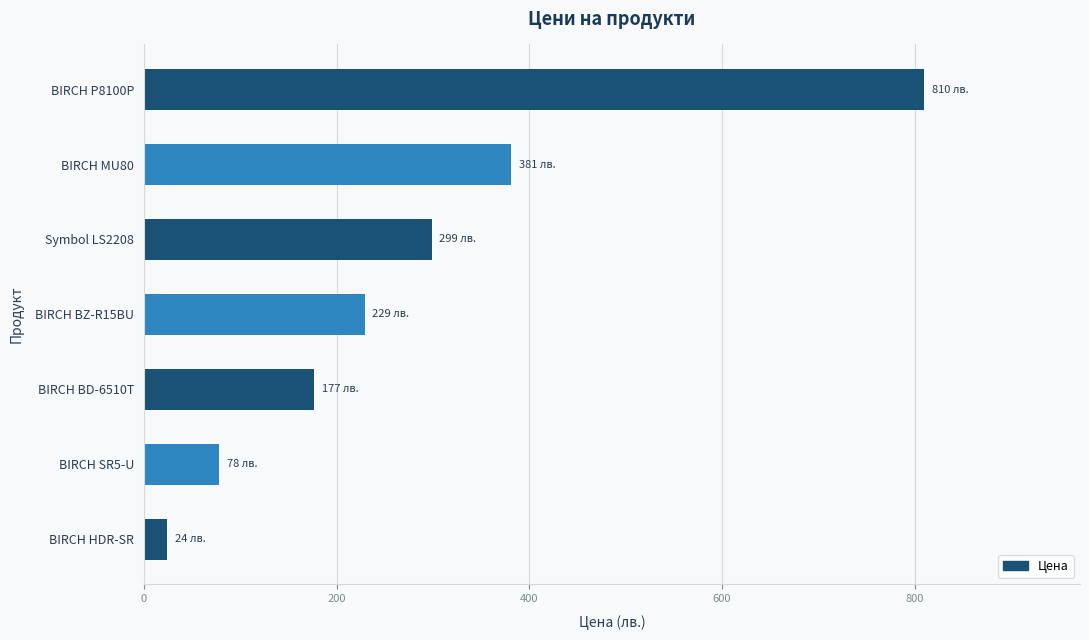

What is the change in value from BIRCH BD-6510T to BIRCH P8100P?

+632.8